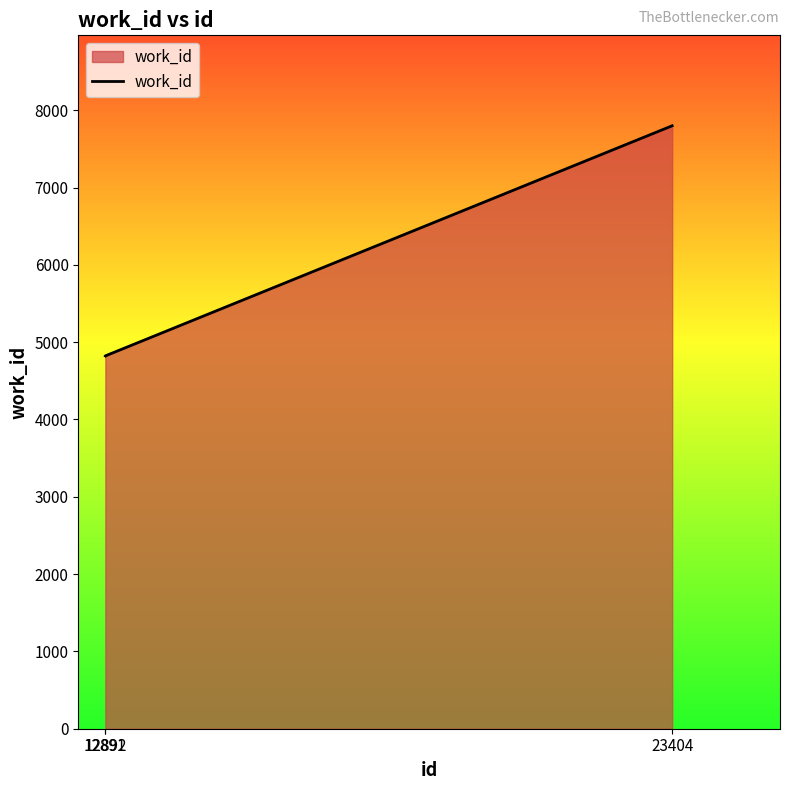

What is the difference between the maximum and minimum values?

2977